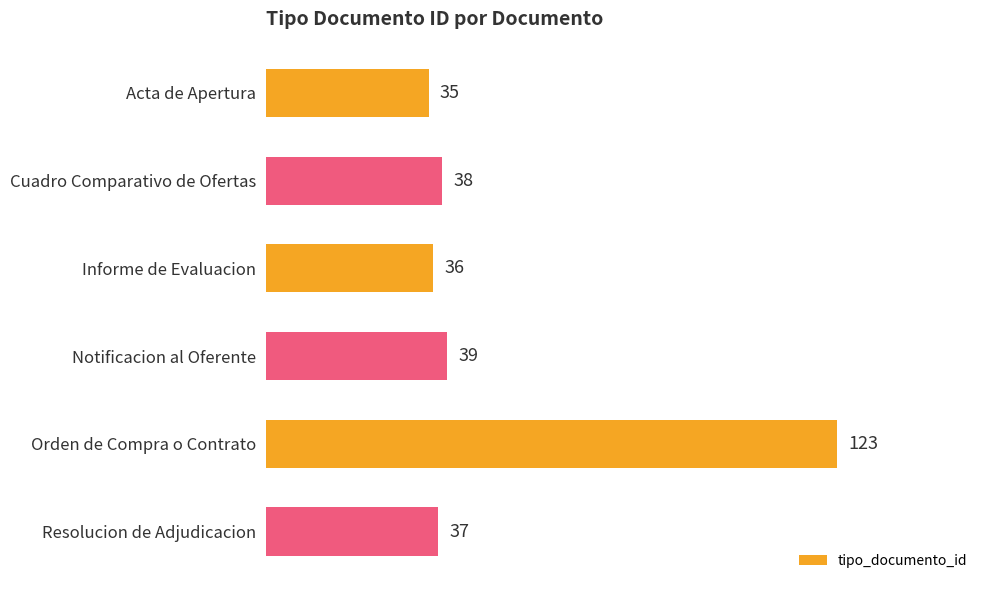

Is it true that the value at Cuadro Comparativo de Ofertas is 9?

False